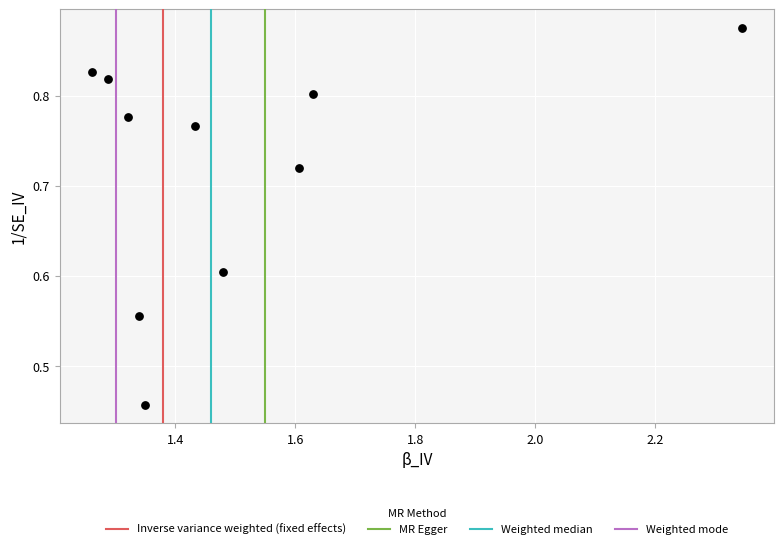

What is the range of Y values (max minus min)?

0.4